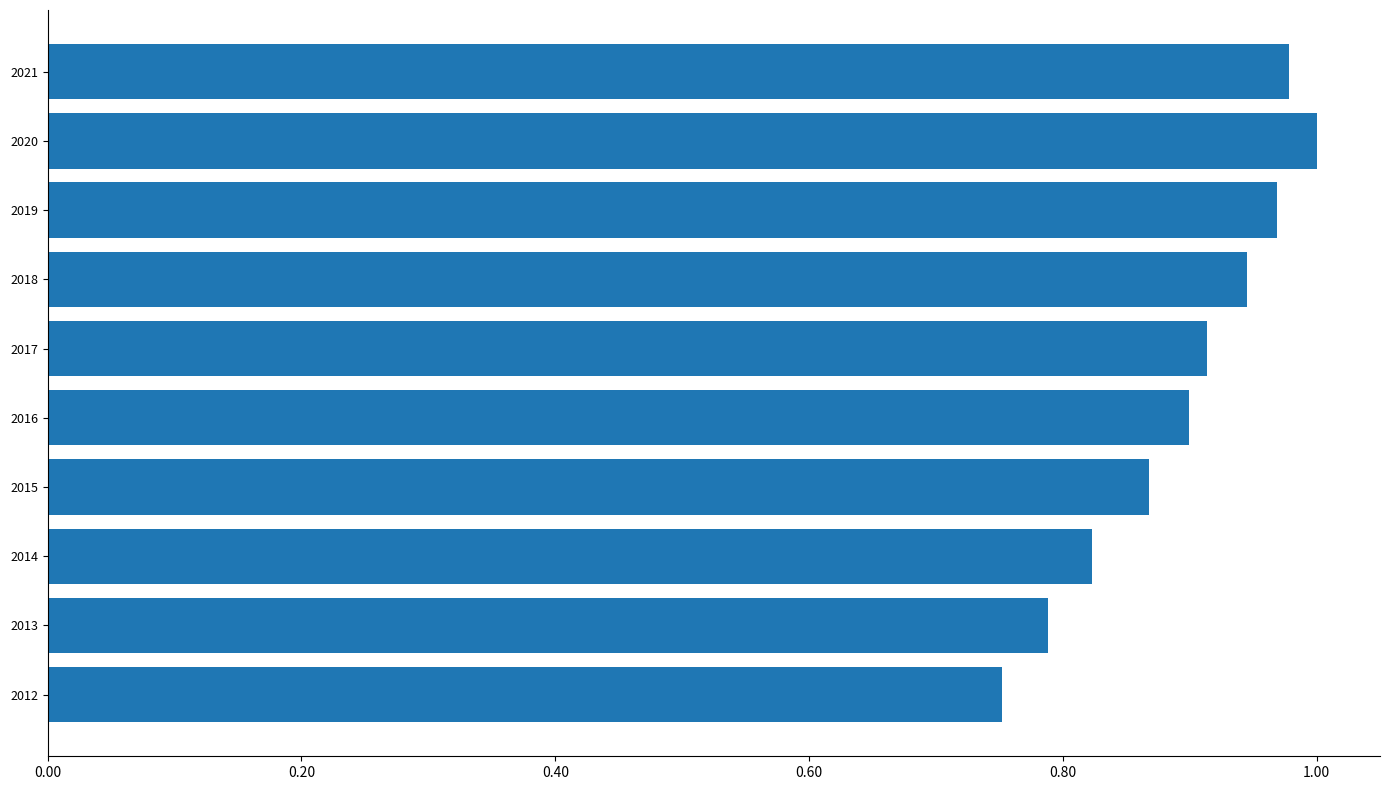

Where is the data nearest to the value 0?

2012